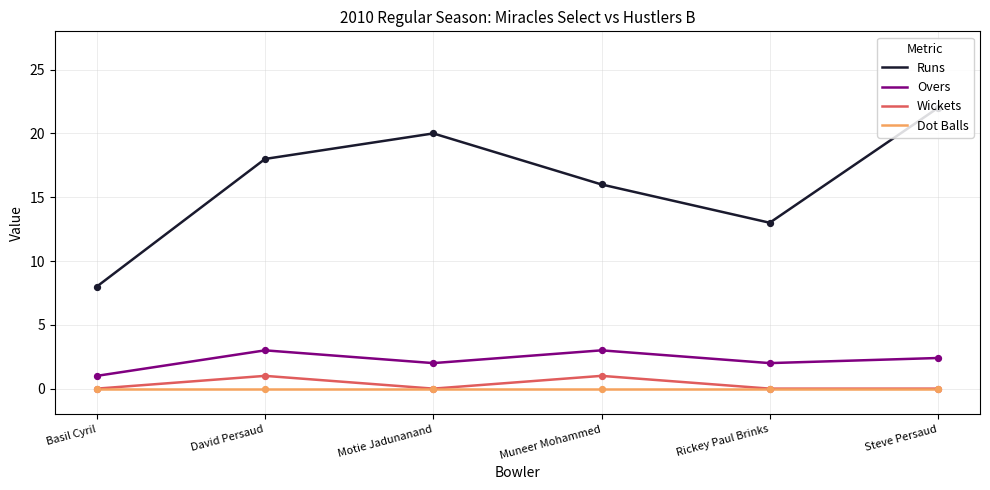

Is the value of Overs at Muneer Mohammed greater than the value of Wickets at Steve Persaud?

Yes